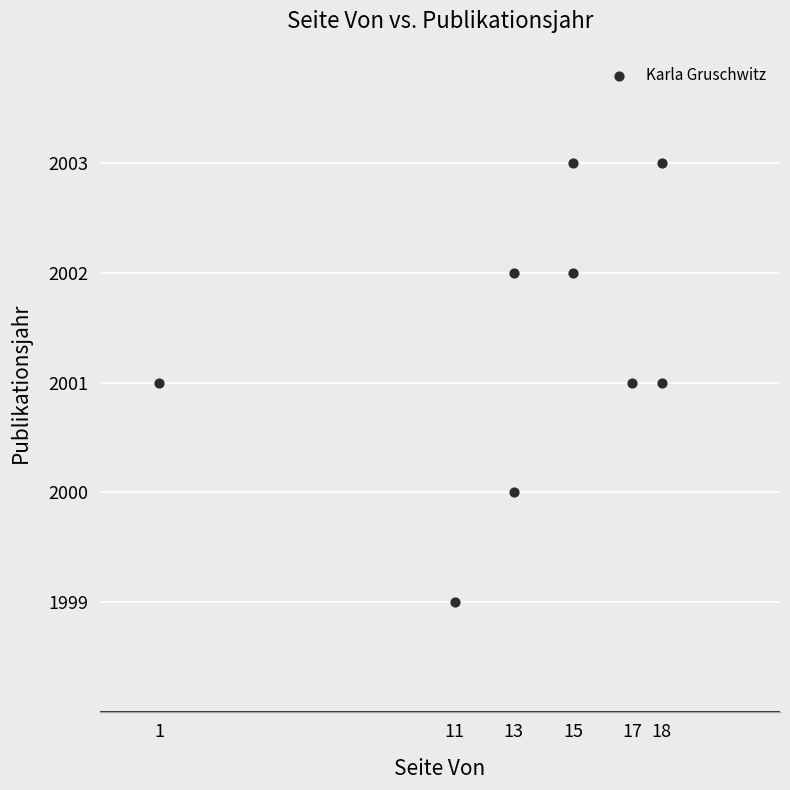

What is the range of X values (max minus min)?

17